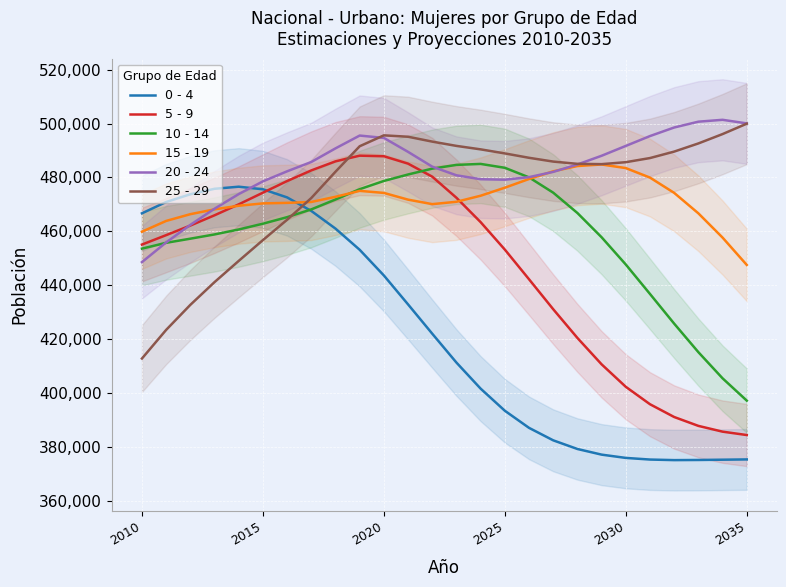

What is the sum of the 10 - 14 values at 17 and 13?

959027